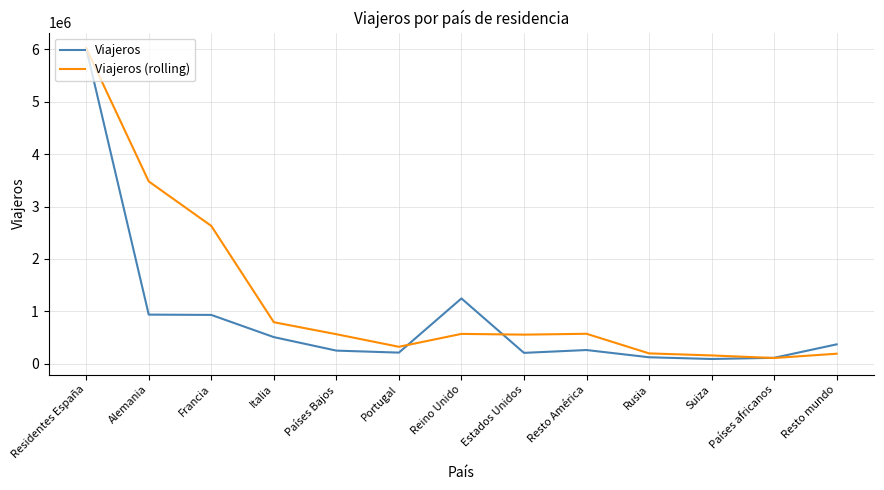

At which category is the sum across all series the highest?

Residentes España